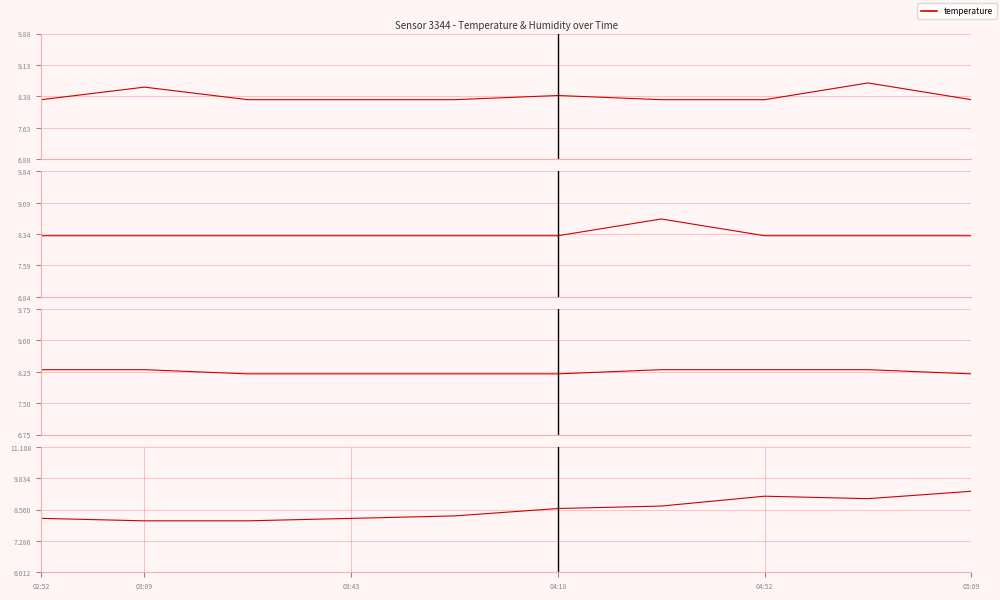

At which category does the chart reach its peak across all series?

05:09